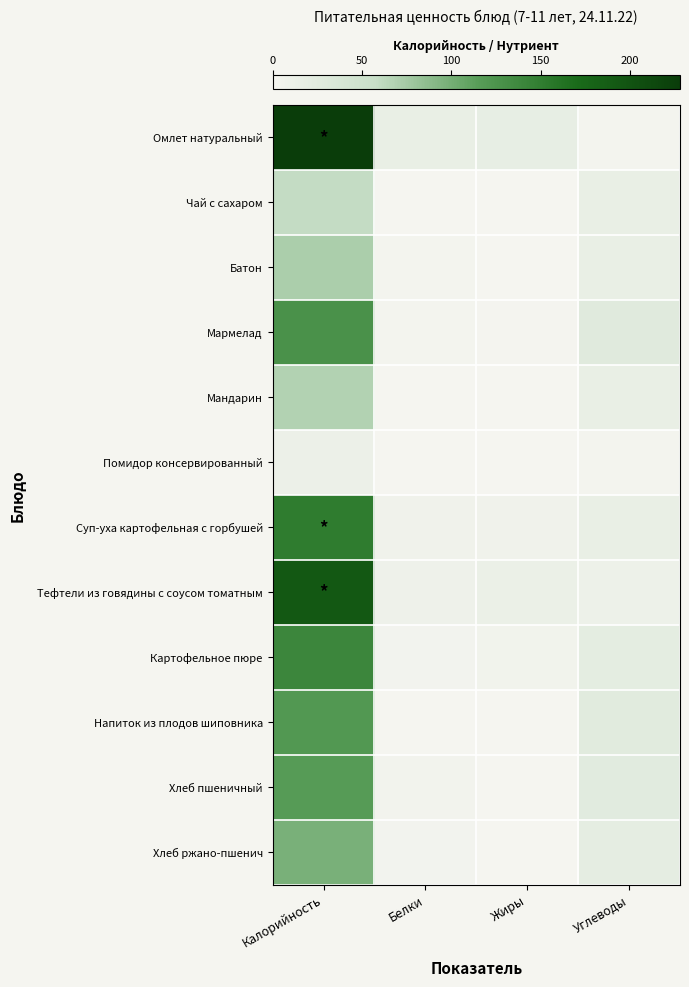

How many data points does each series have?

4